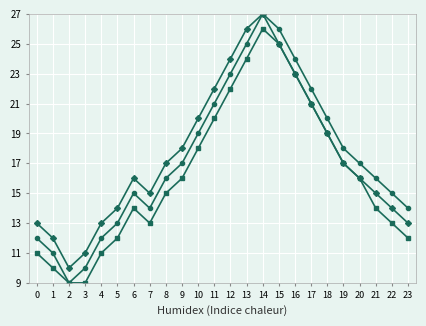

How many lines are shown in the chart?

3